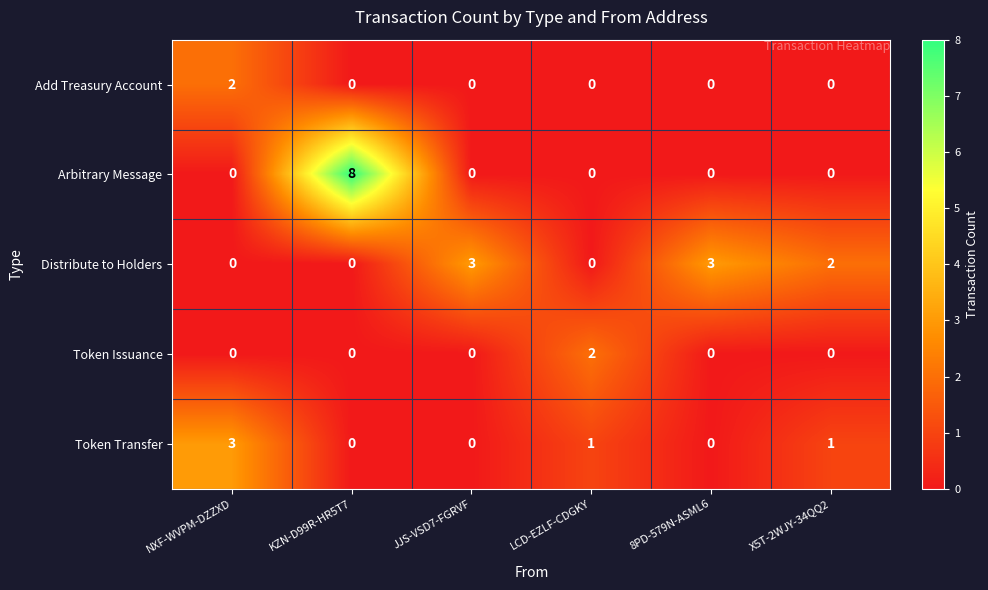

Reading right to left, what are all the values shown in this chart?

Add Treasury Account: 0	0	0	0	0	2
Arbitrary Message: 0	0	0	0	8	0
Distribute to Holders: 2	3	0	3	0	0
Token Issuance: 0	0	2	0	0	0
Token Transfer: 1	0	1	0	0	3